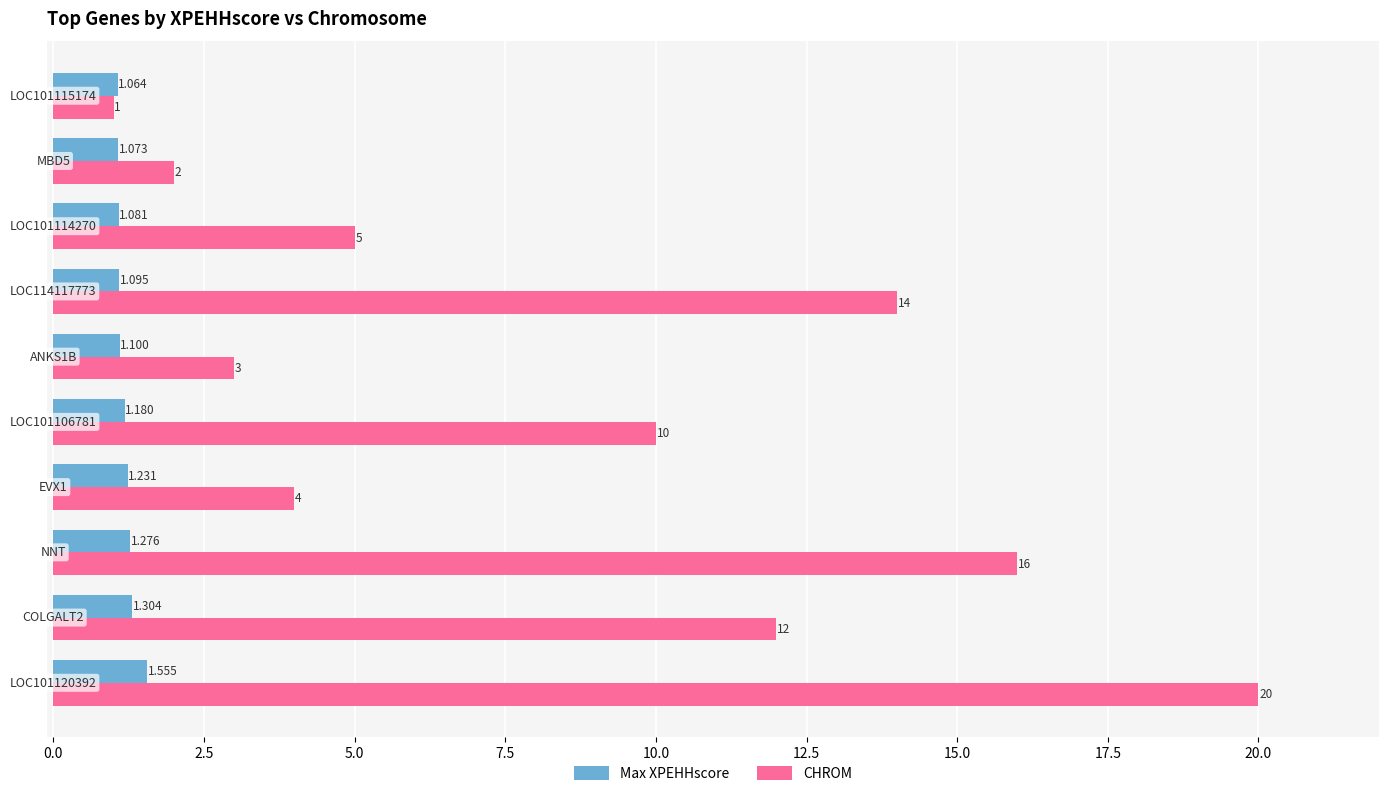

Which series has the widest spread of values?

CHROM